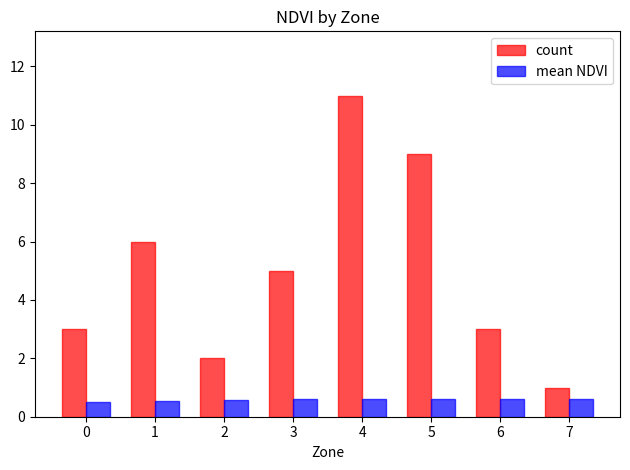

List the series in order of their overall mean, highest first.

count, mean NDVI